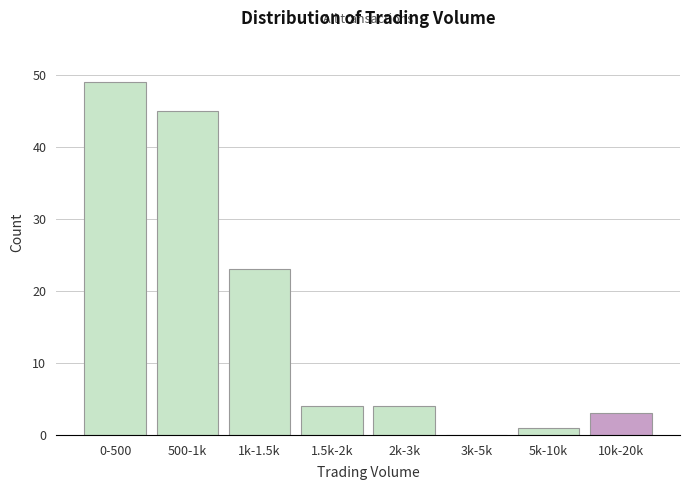

Reading right to left, list all the values displayed in this chart.

10k-20k=3	5k-10k=1	3k-5k=0	2k-3k=4	1.5k-2k=4	1k-1.5k=23	500-1k=45	0-500=49